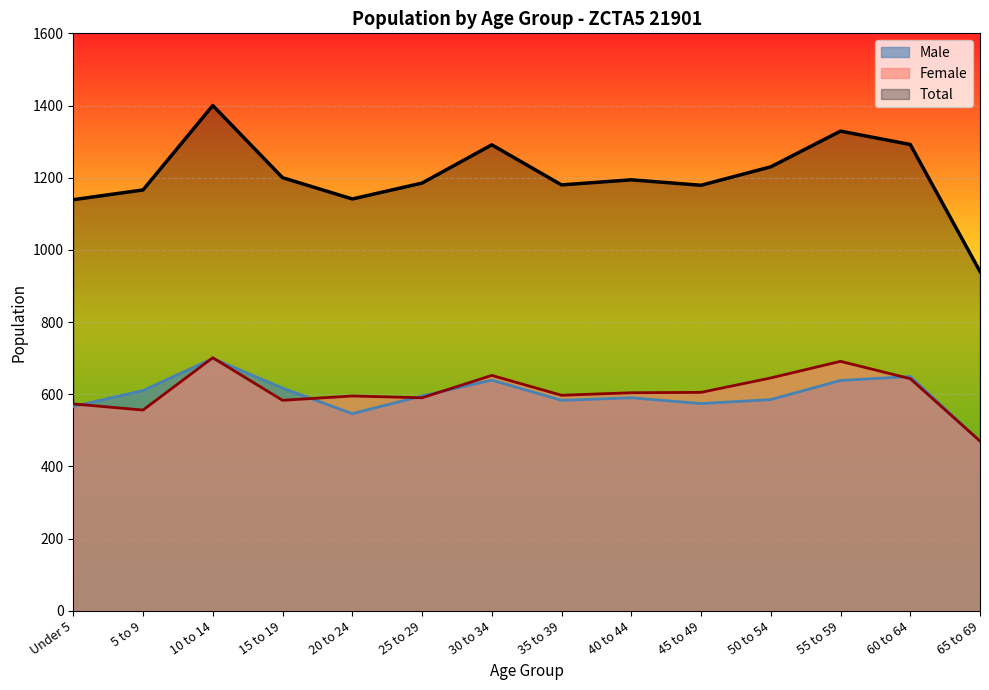

At how many categories does at least one series exceed 1080?

13